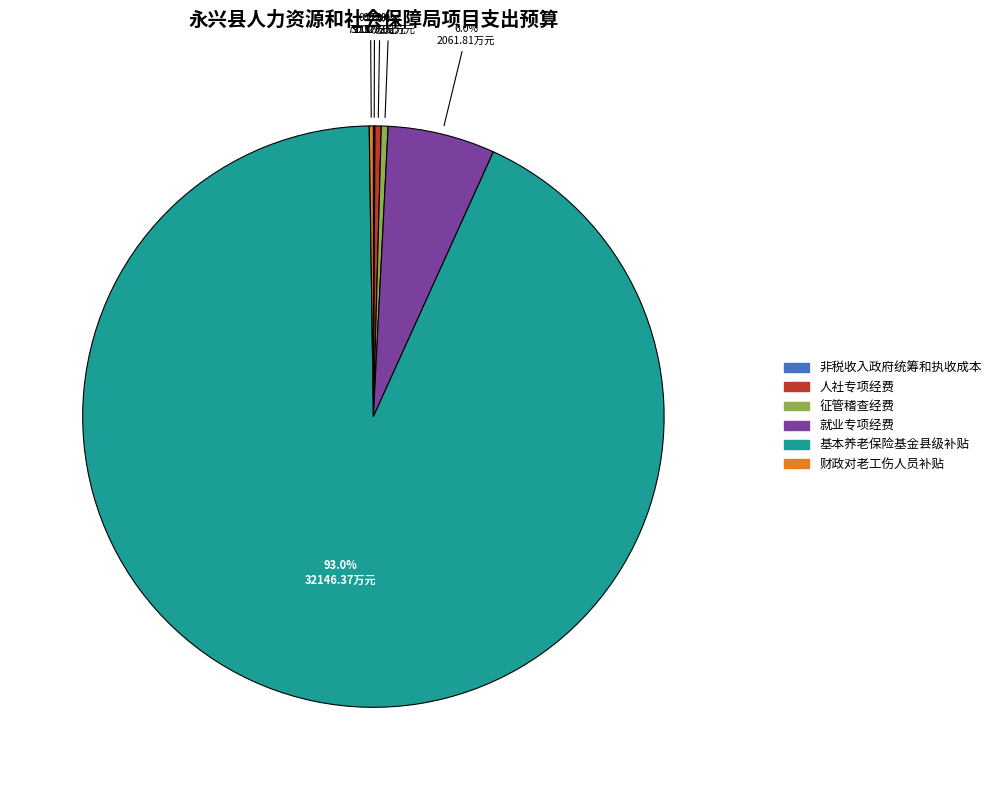

Which slice represents more than half of the pie?

基本养老保险基金县级补贴